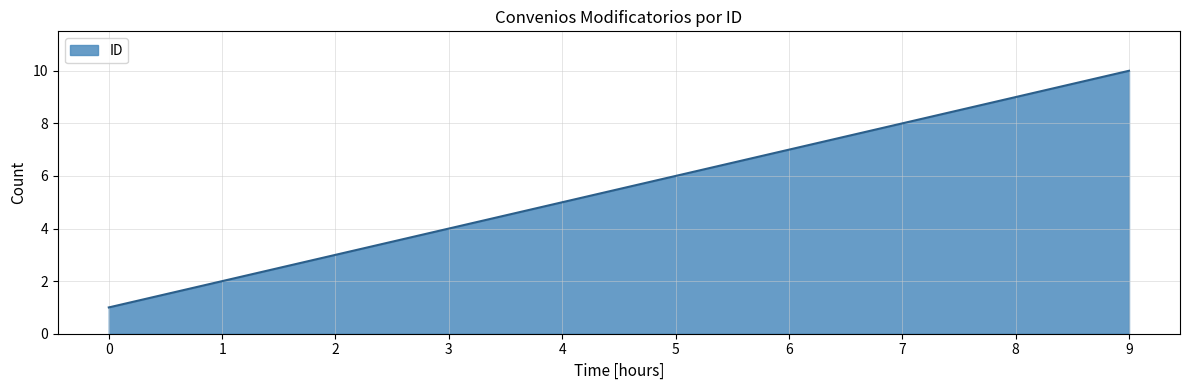

The value at 7 is 8. True or false?

True